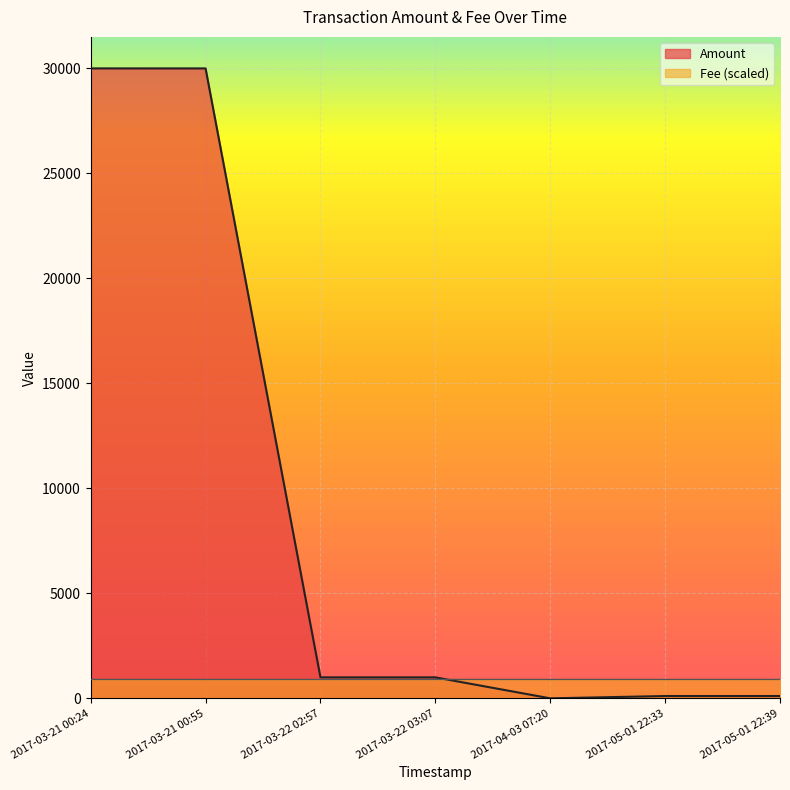

What position from the left is 2017-03-21 00:24?

1